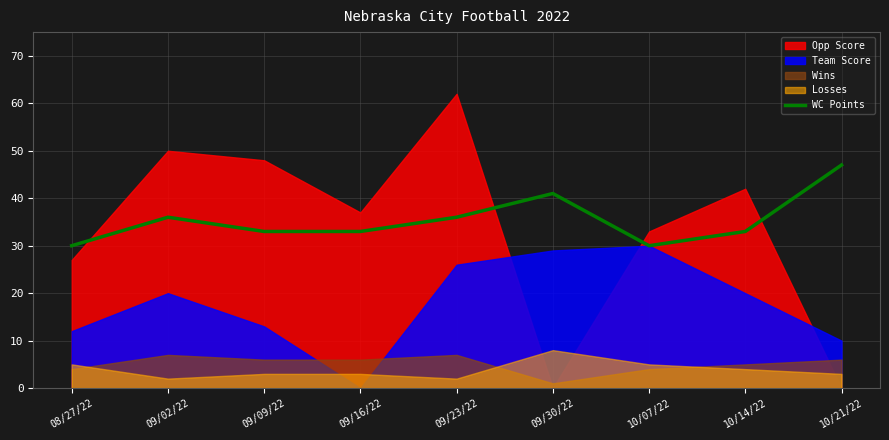

At which label is the value closest to 38?

09/02/22